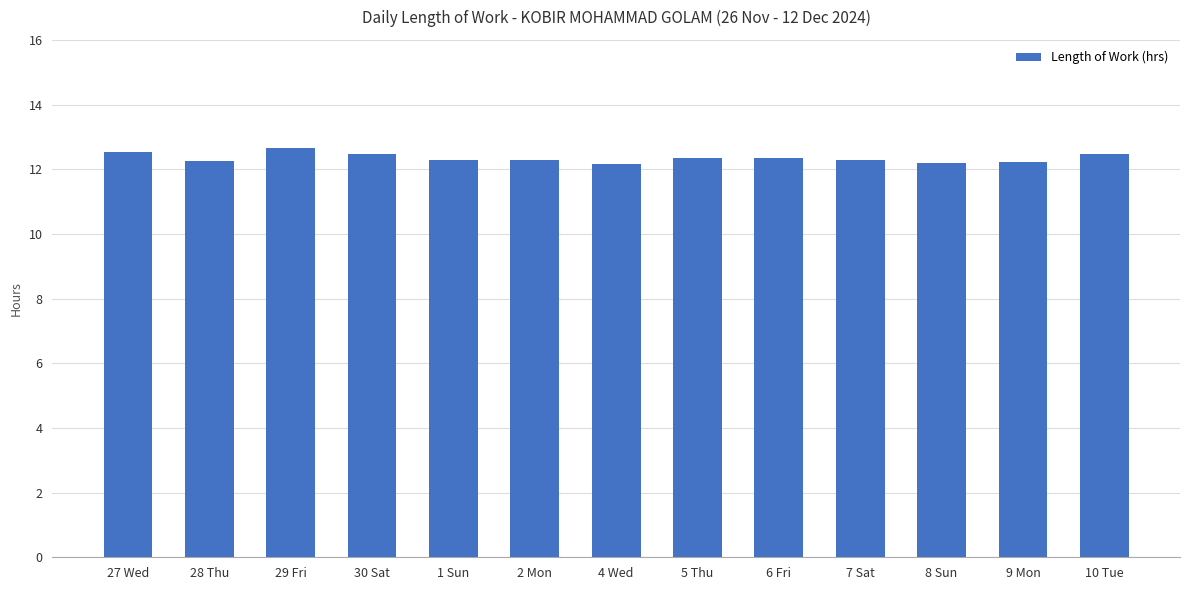

Are the bars grouped side by side (vs. stacked)?

No